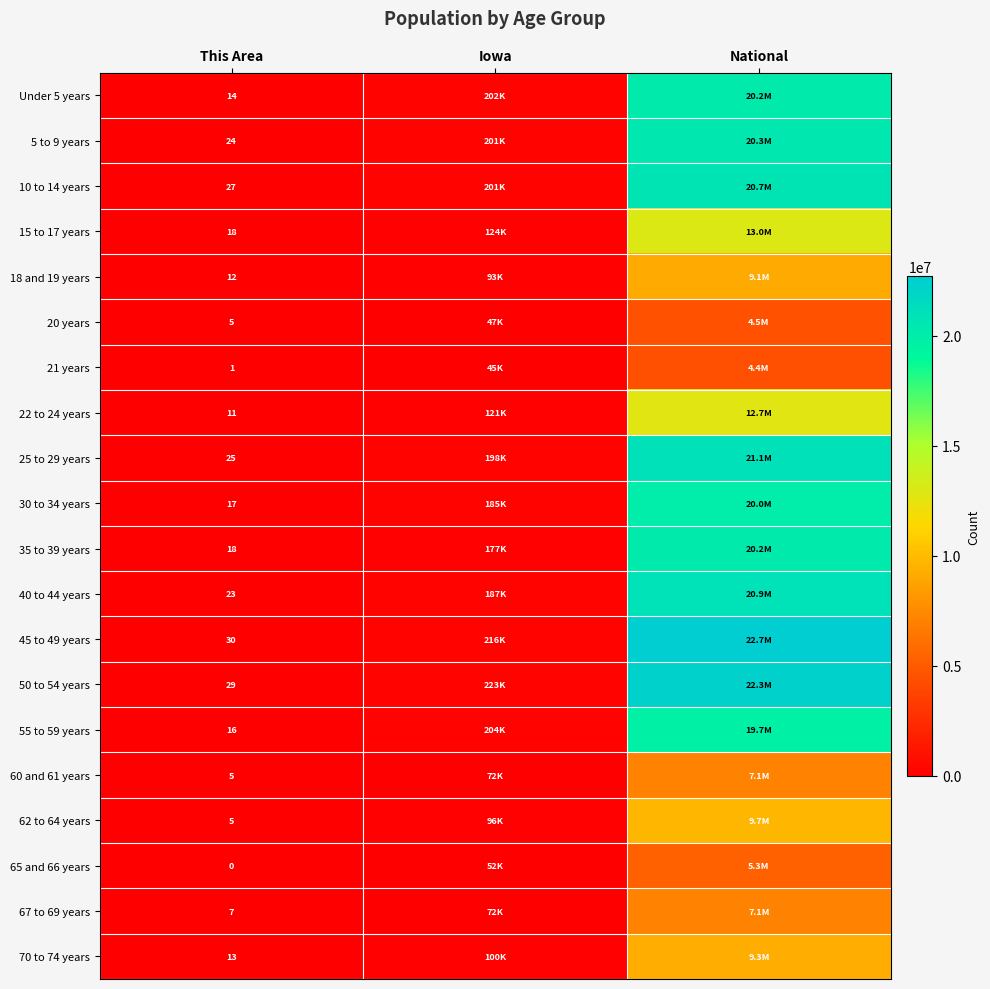

True or false: 21 years has a value of 1 at This Area.

True